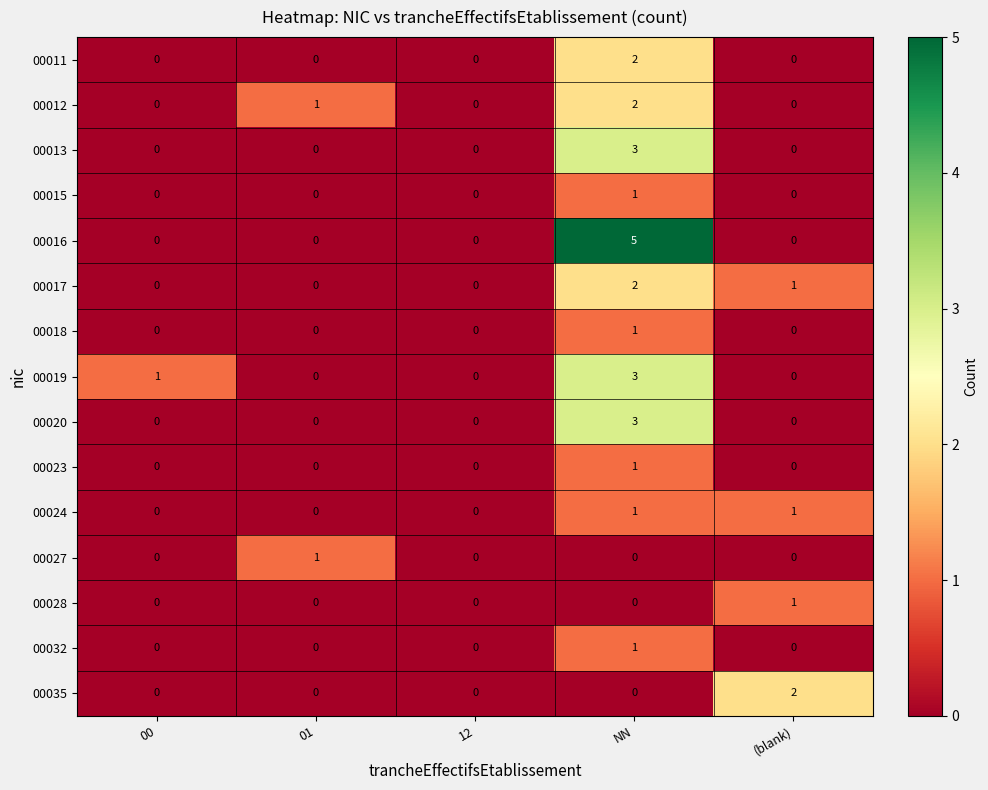

What is the difference between the highest and lowest values at (blank)?

2